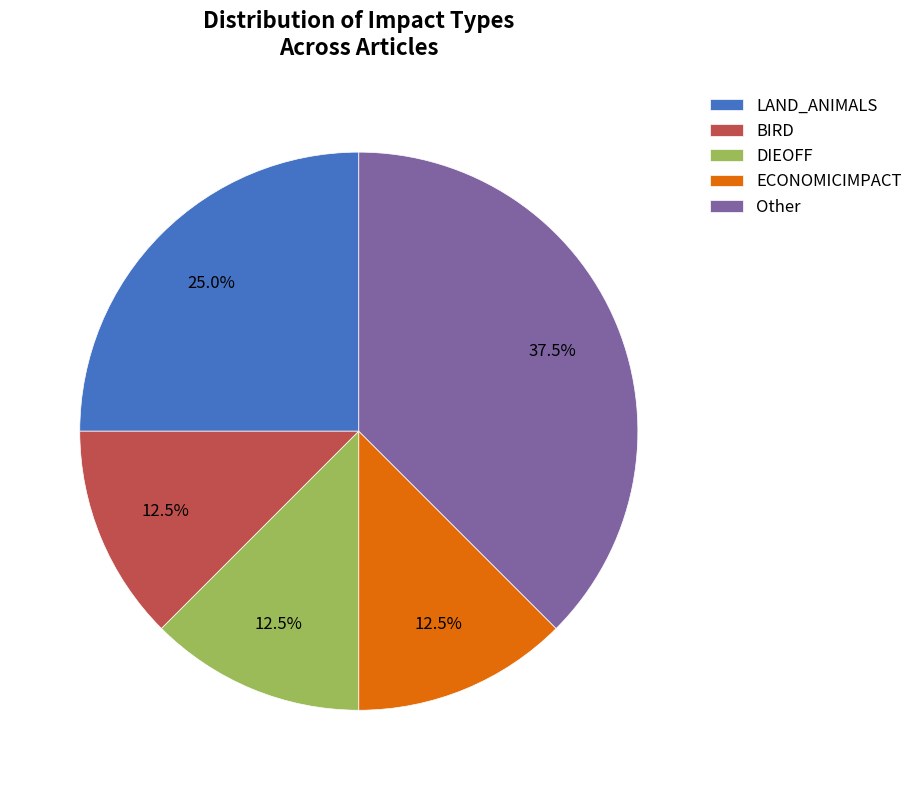

What is the total percentage of Other and BIRD?

50.0%